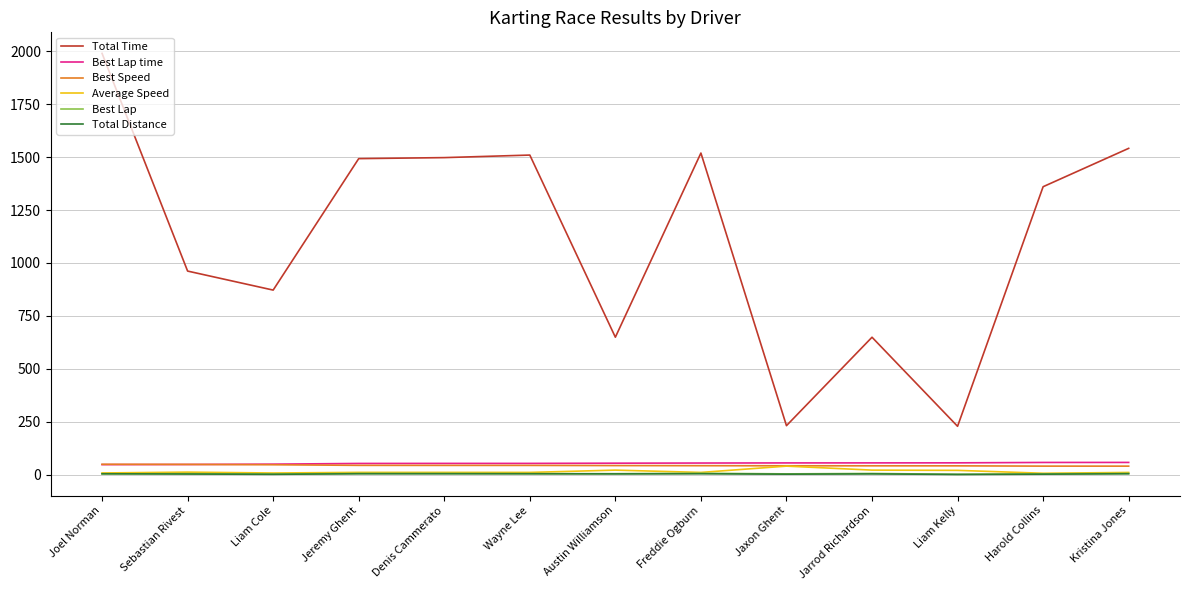

In Total Time, how many points are lower than both neighbors (excluding endpoints)?

4